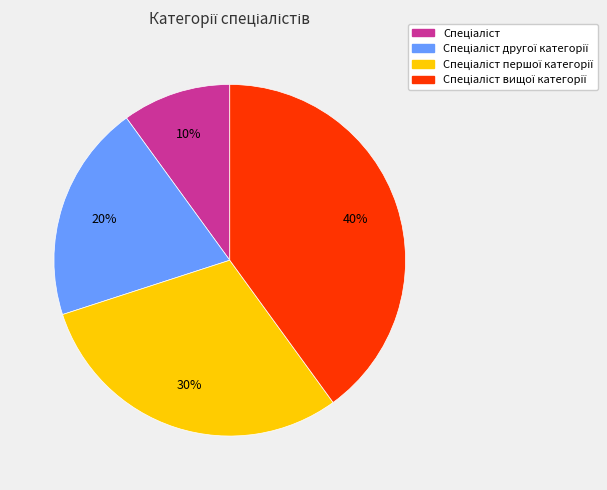

To the nearest percent, what is the difference between the largest and smallest slice percentages?

30%